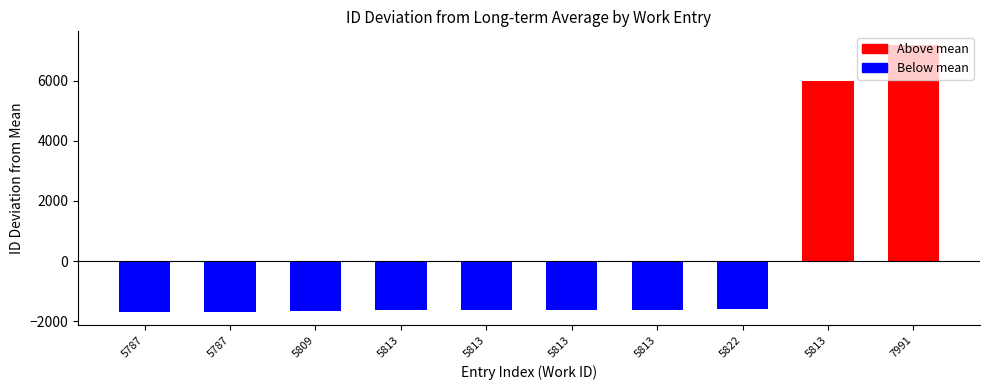

Count the number of data series in this chart.

1